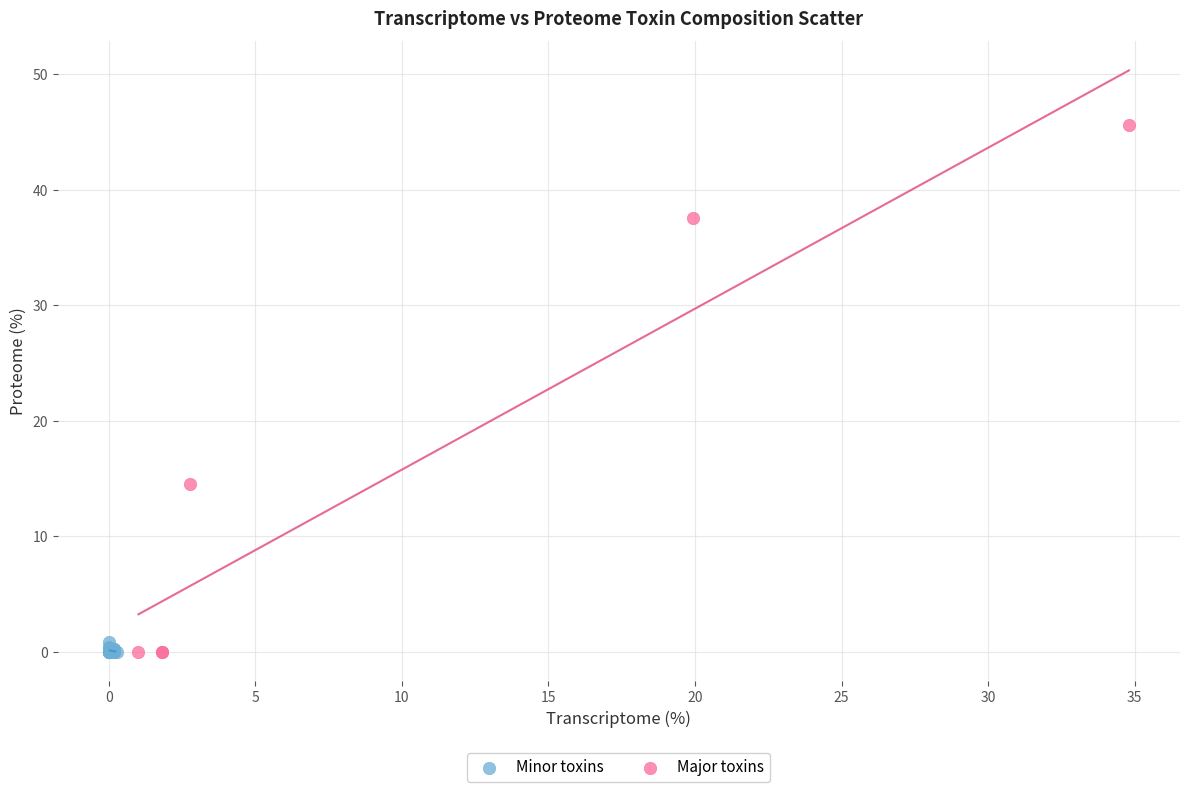

Which series reaches the maximum Y coordinate?

Major toxins